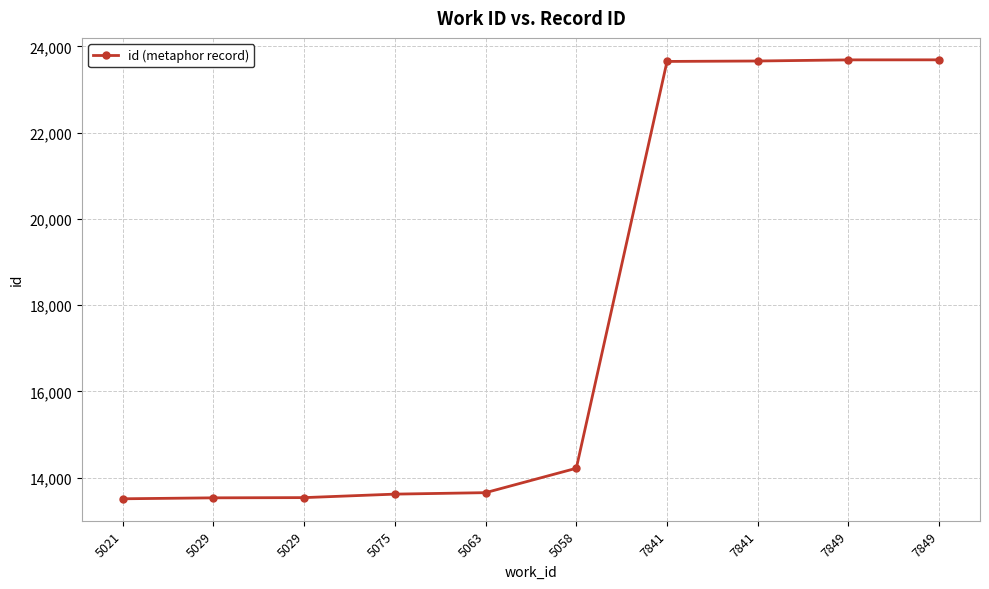

Does the chart have visible grid lines?

Yes